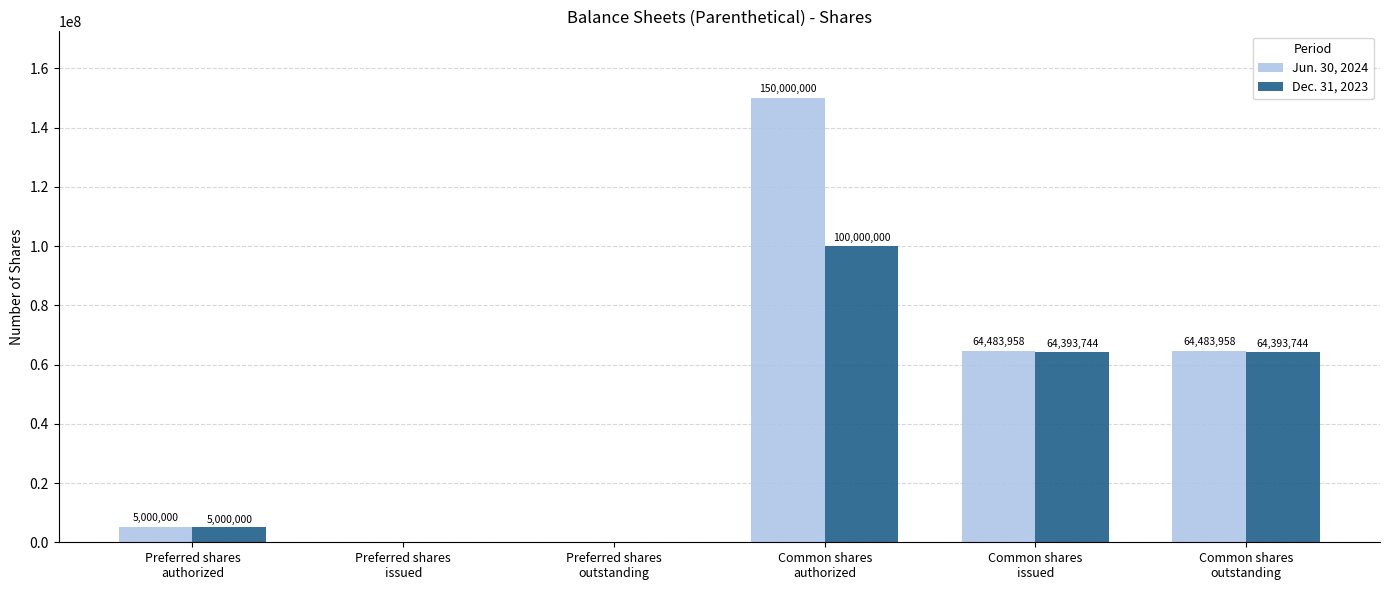

Which series has the largest total across all categories?

Jun. 30, 2024